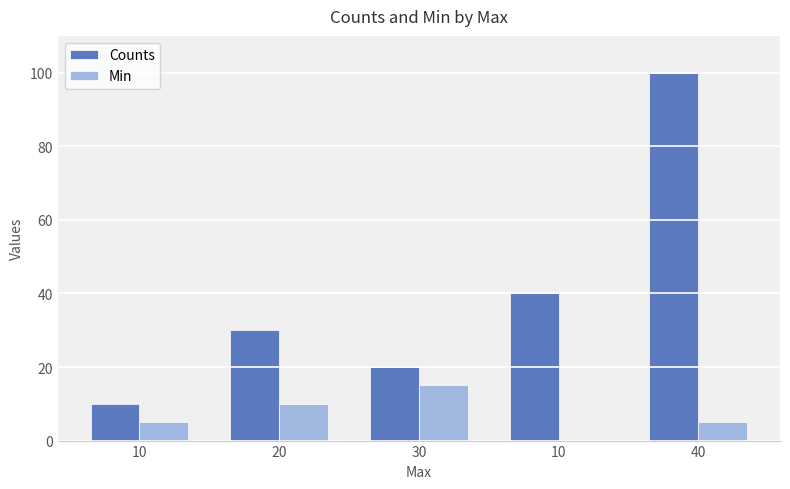

What are all the series names shown in the legend?

Counts, Min